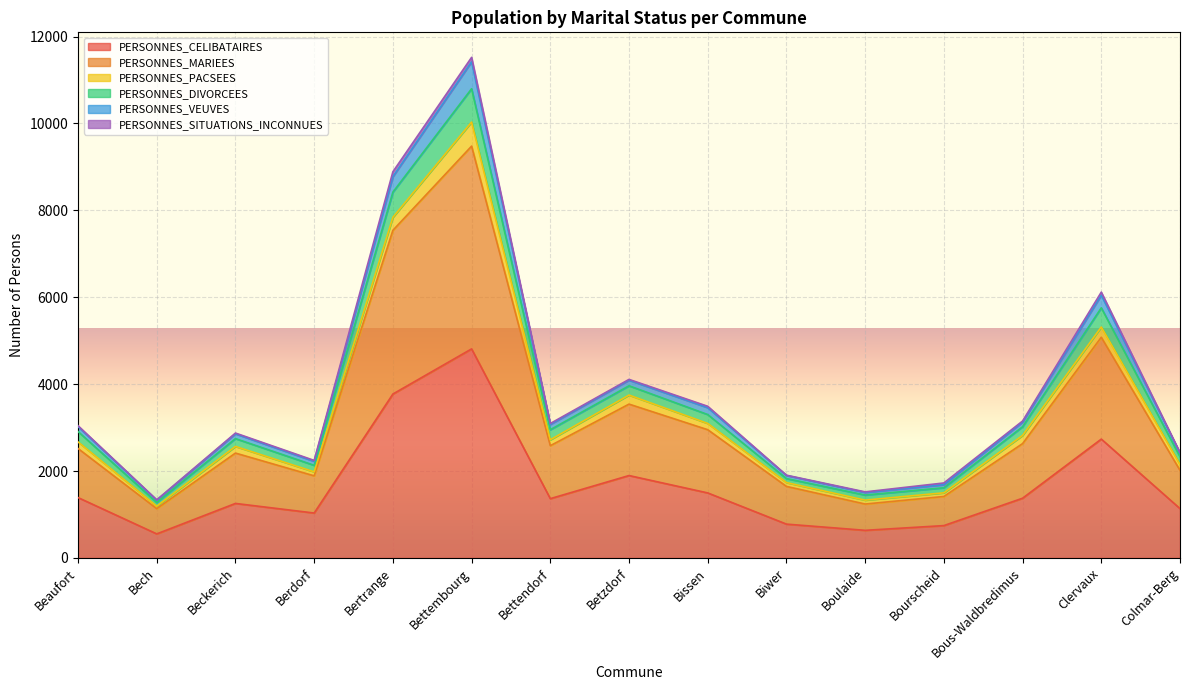

The value of PERSONNES_CELIBATAIRES at Betzdorf is 1129. True or false?

False